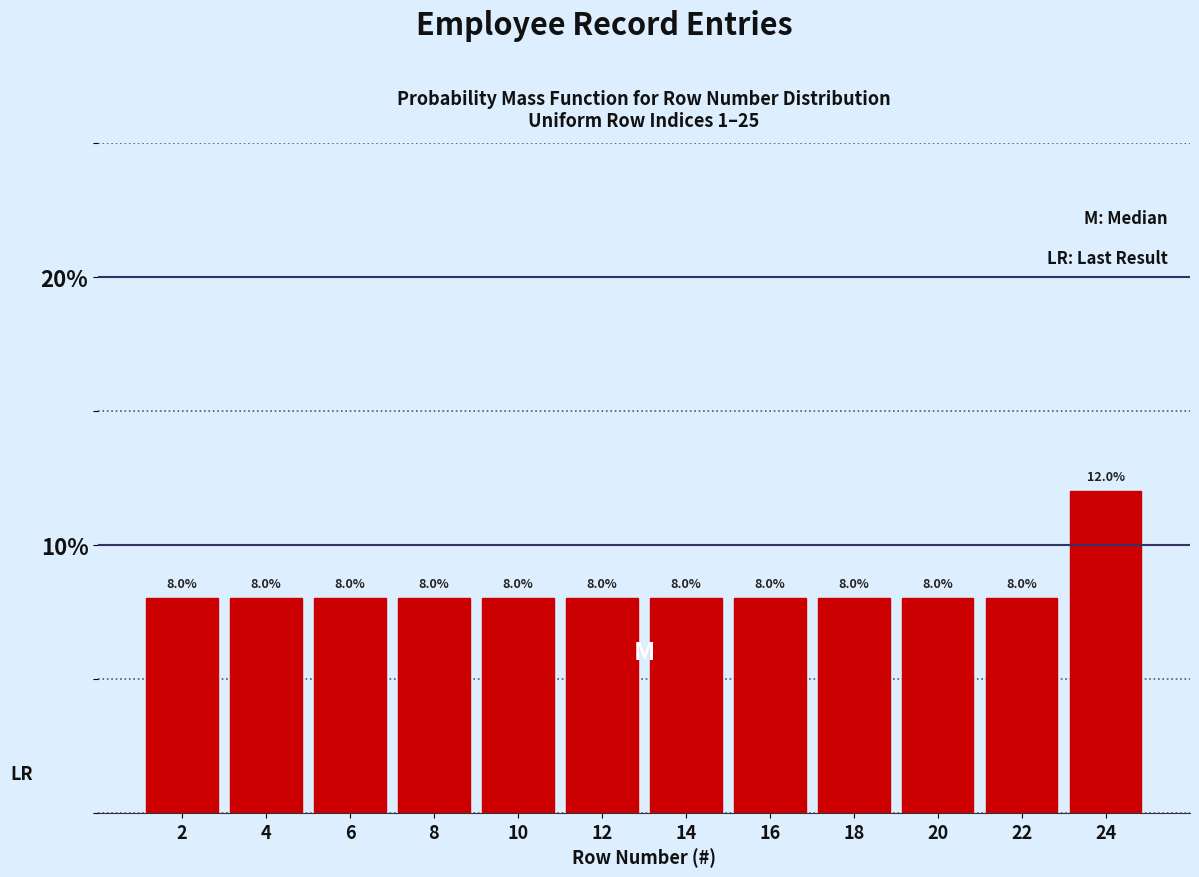

What is the height of the bar covering 23 to 25 on the x-axis?

12.0